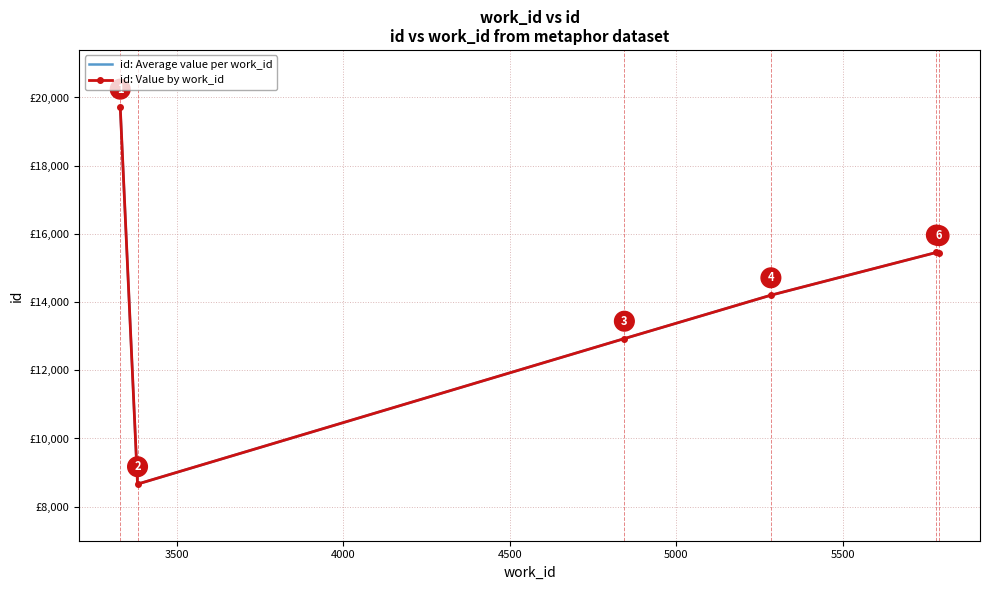

True or false: id: Value by work_id and id: Average value per work_id cross at least once.

False